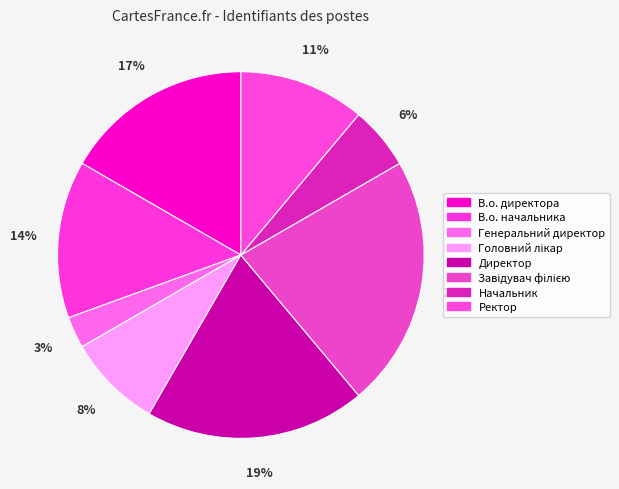

What percentage is the Директор slice, to the nearest percent?

19%